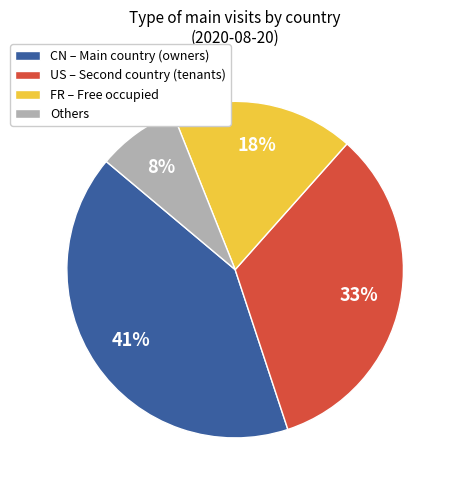

Between Others and FR – Free occupied, which is larger?

FR – Free occupied